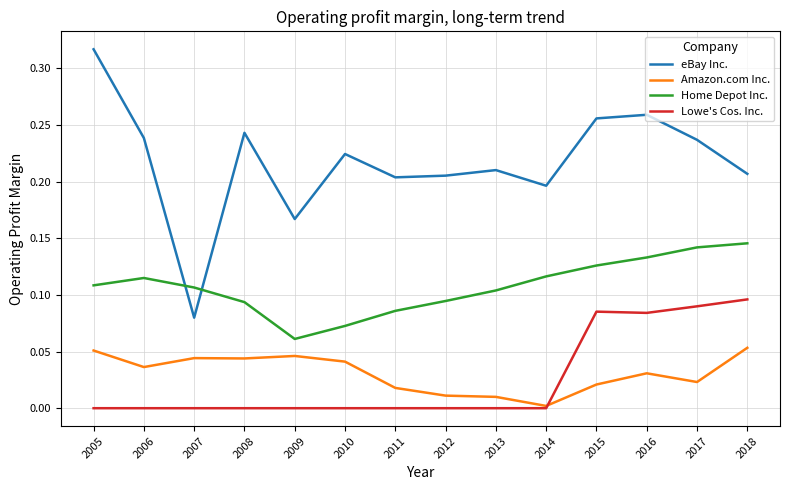

Rank the series at 2015 from highest to lowest value.

eBay Inc., Home Depot Inc., Lowe's Cos. Inc., Amazon.com Inc.